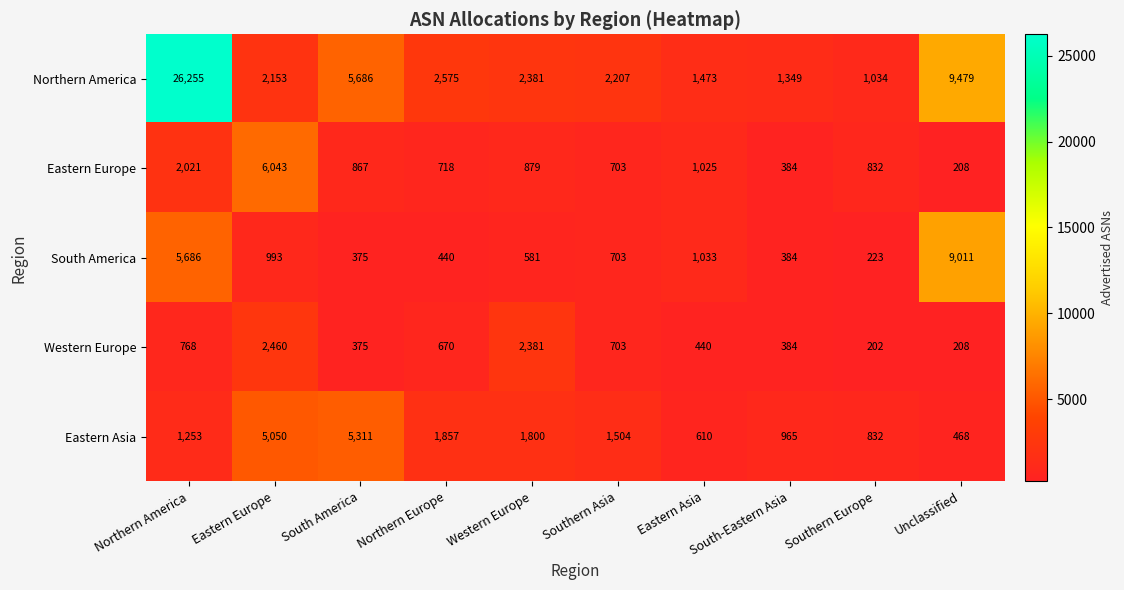

Is it true that South America equals 5686 at Northern America?

True